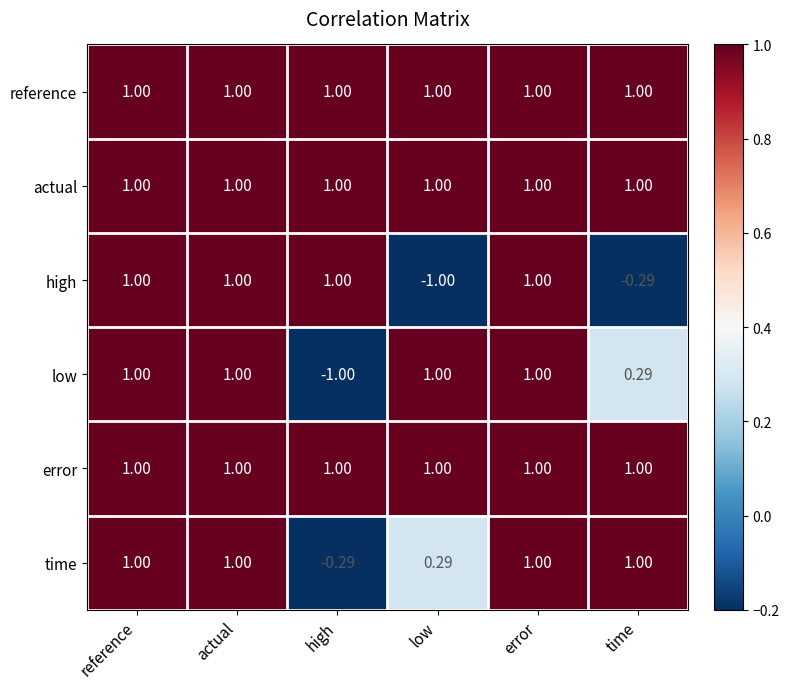

Is the value of error at error greater than the value of time at low?

Yes